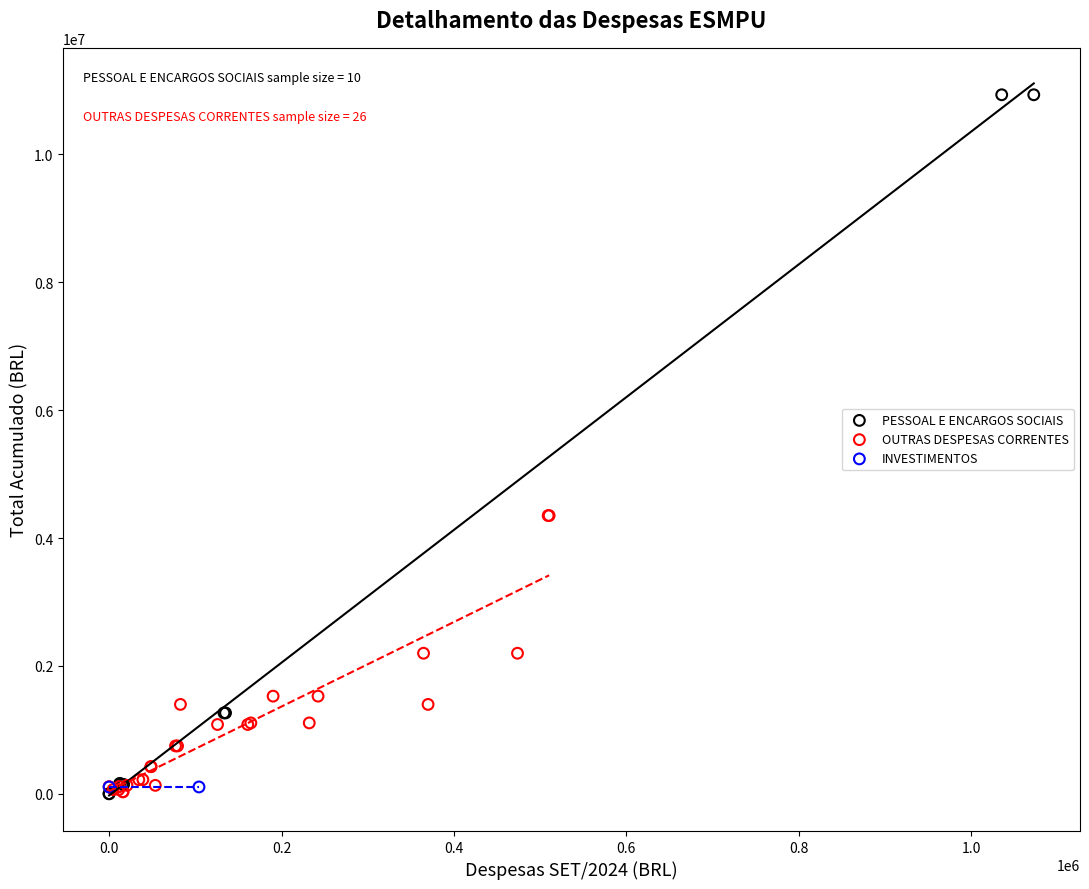

What are all the series names shown in the legend?

PESSOAL E ENCARGOS SOCIAIS, OUTRAS DESPESAS CORRENTES, INVESTIMENTOS